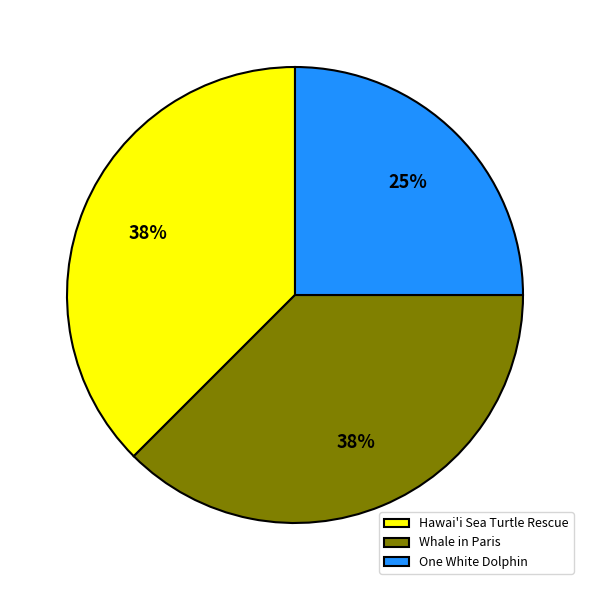

To the nearest percent, what is the average slice percentage?

33%